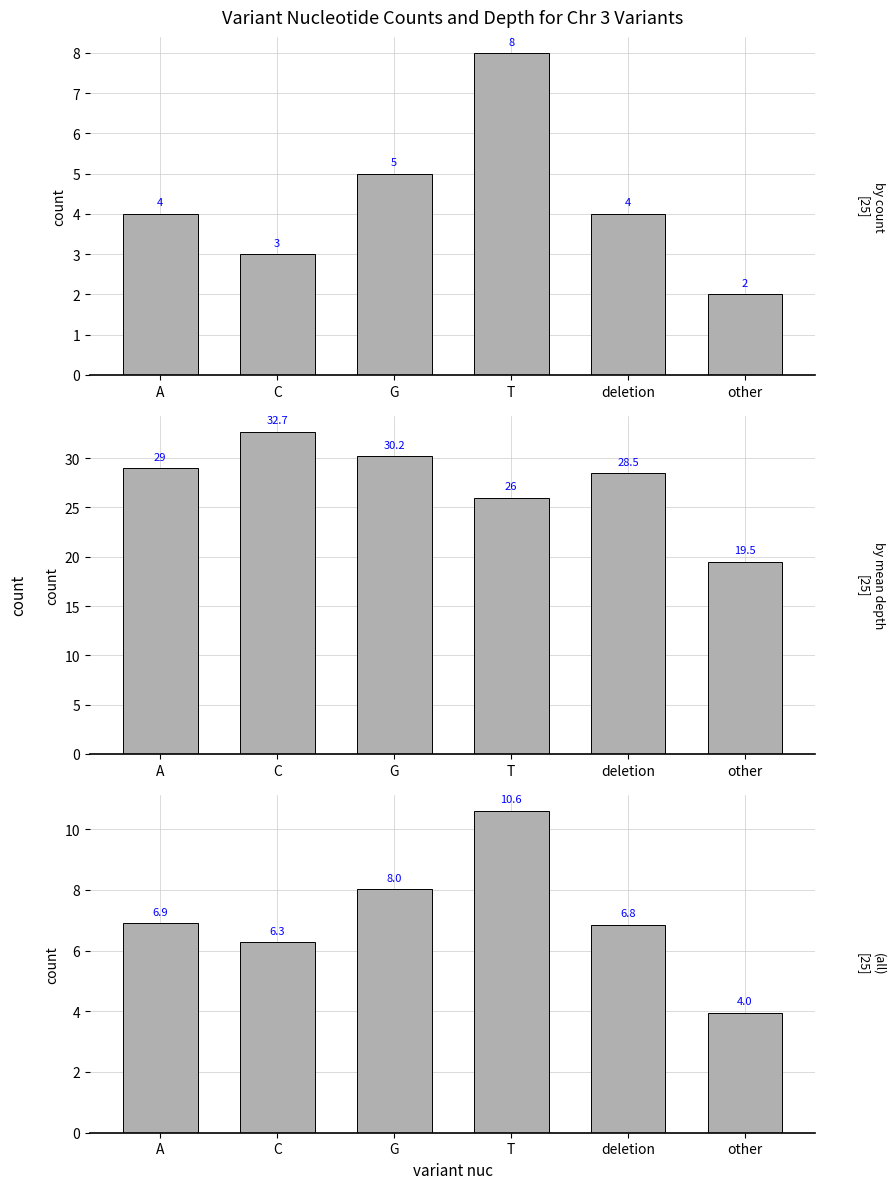

Between C and other, which series saw the biggest shift?

mean depth